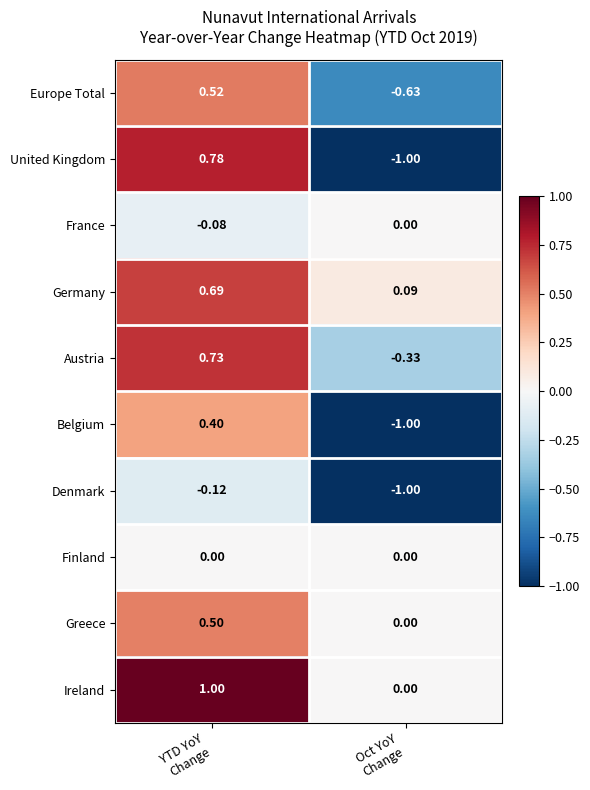

Which series has the widest spread of values?

United Kingdom